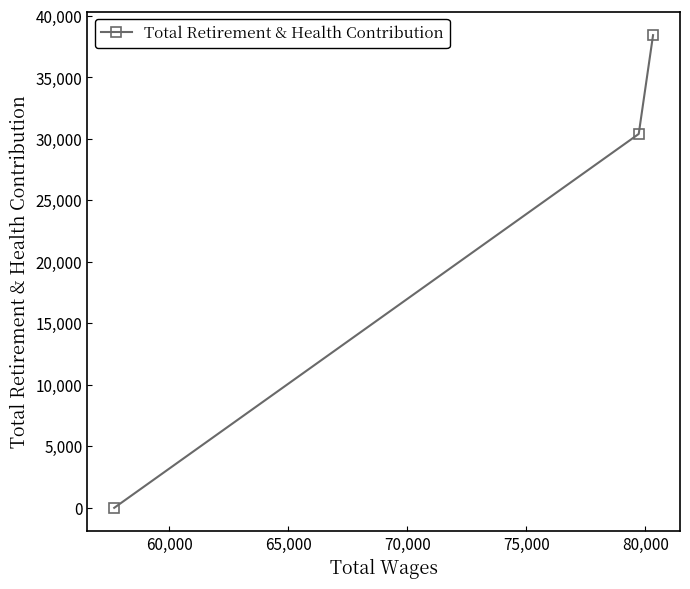

What is the difference between the maximum and minimum values?

38443